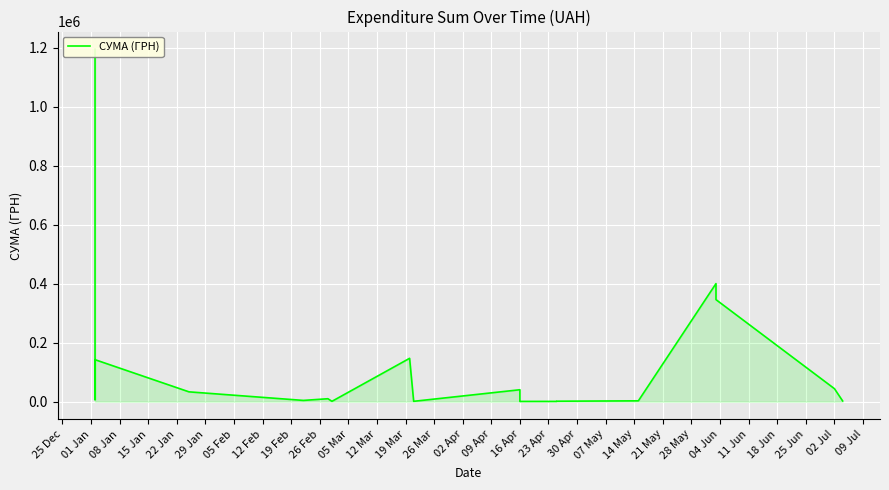

Is it true that the value at 36 is 713435.9?

False